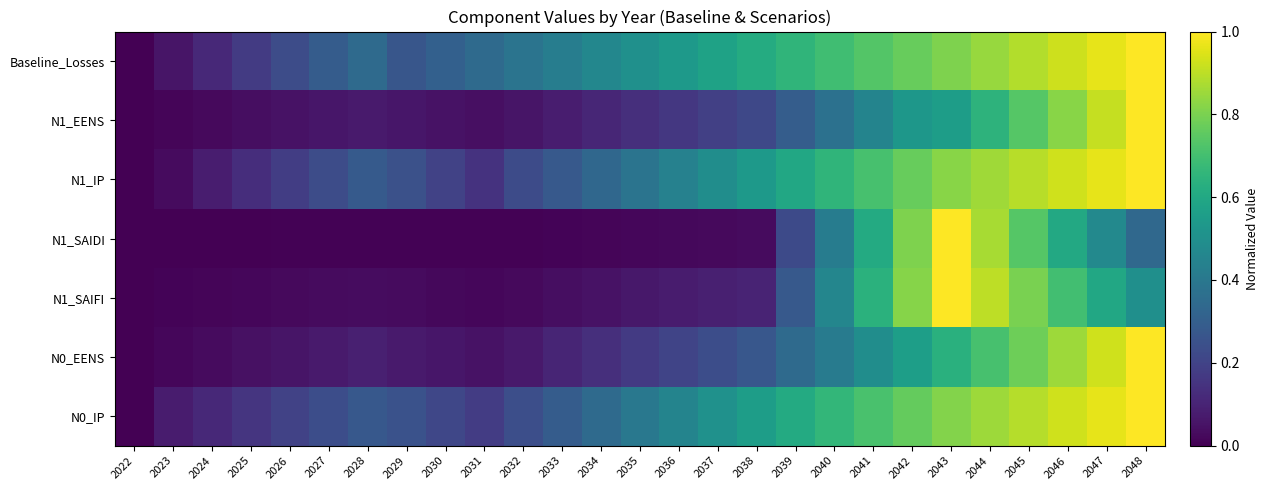

List the series in order of their peak value, highest first.

Baseline_Losses, N1_EENS, N1_IP, N1_SAIDI, N1_SAIFI, N0_EENS, N0_IP